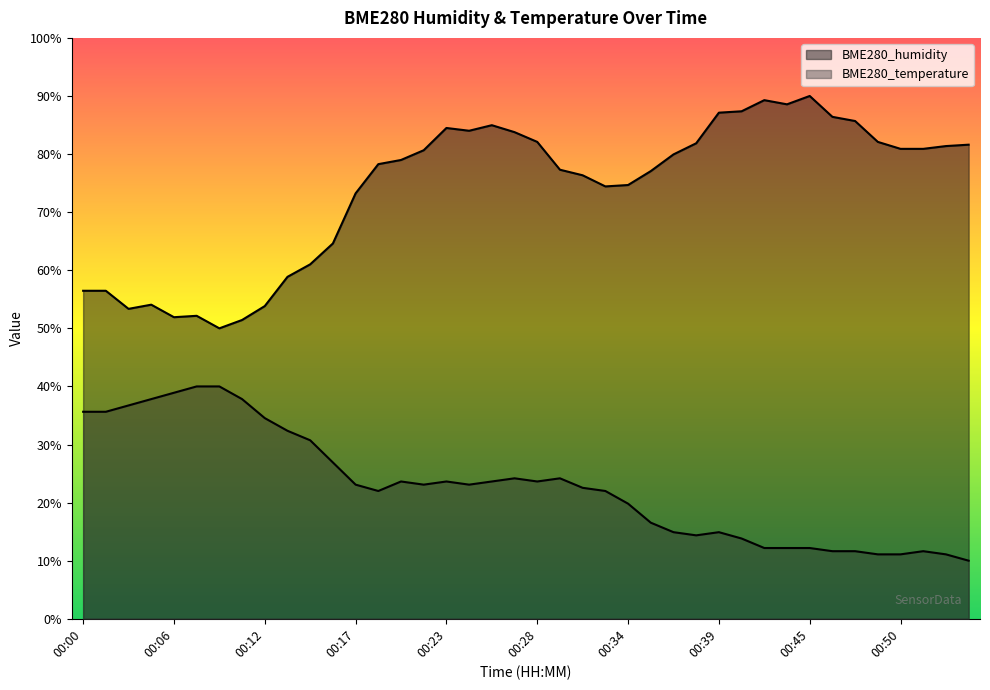

Rank the series by their average value, from lowest to highest.

BME280_temperature, BME280_humidity